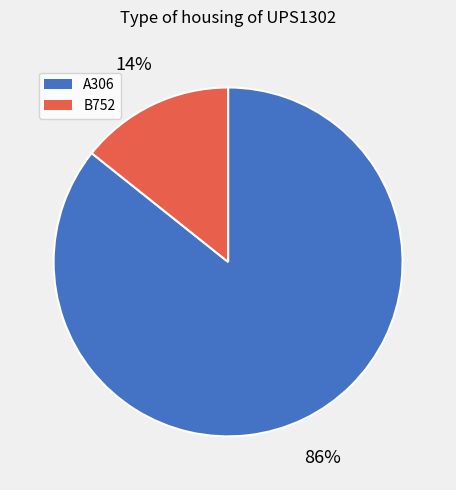

Which has a higher value, B752 or A306?

A306